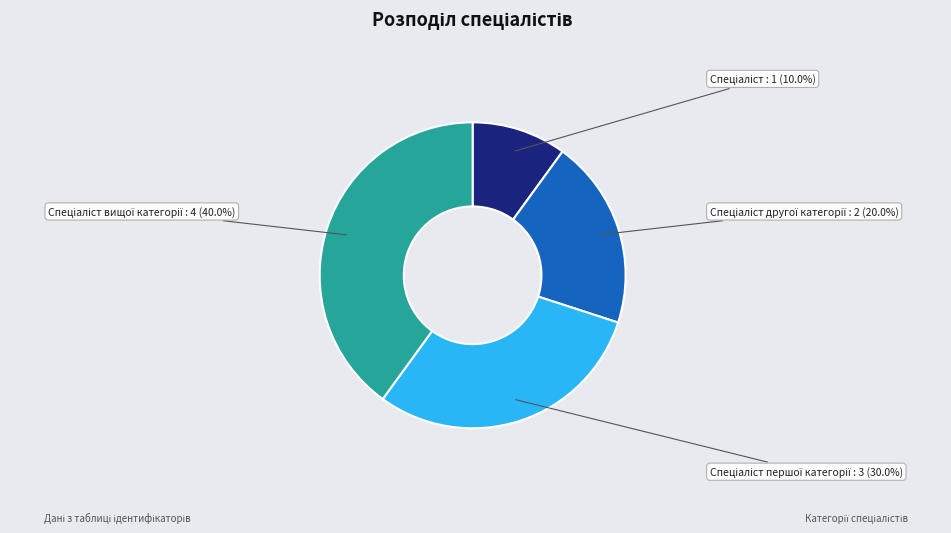

Does any single category account for the majority?

No